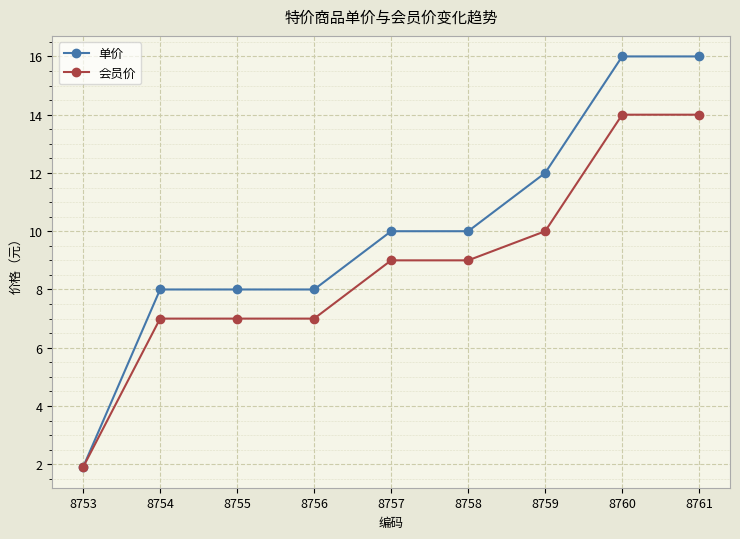

Count the 单价 values in the range 8 to 12.

6